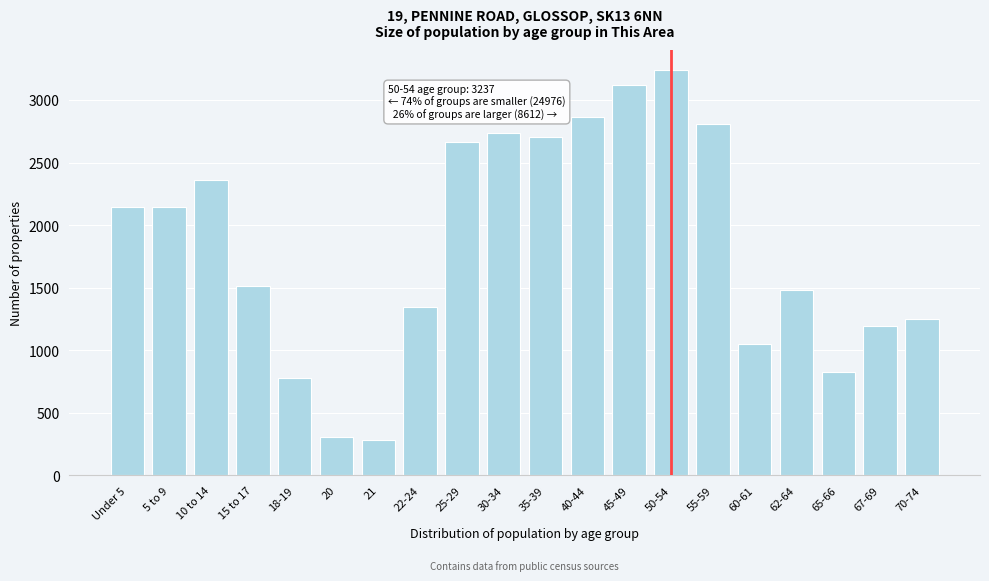

What is the label of the 19th bar from the left?

67-69